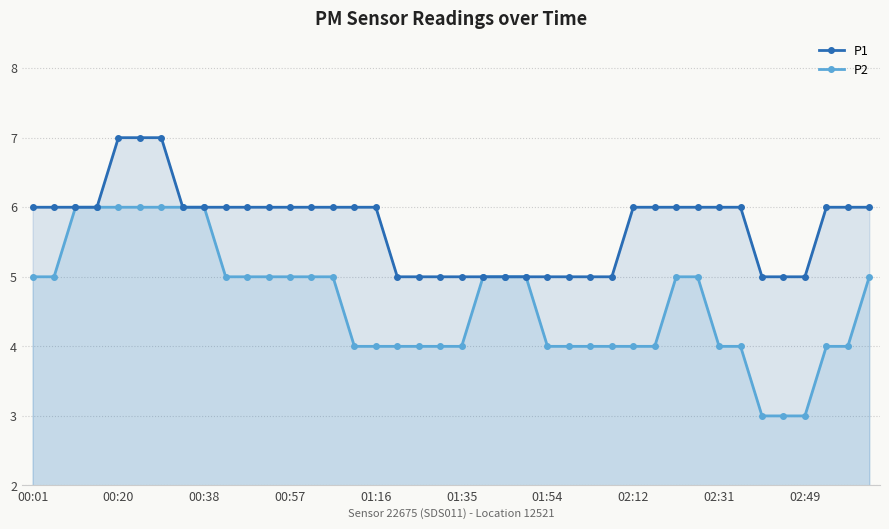

Is the value of P1 at 21 greater than the value of P2 at 19?

Yes